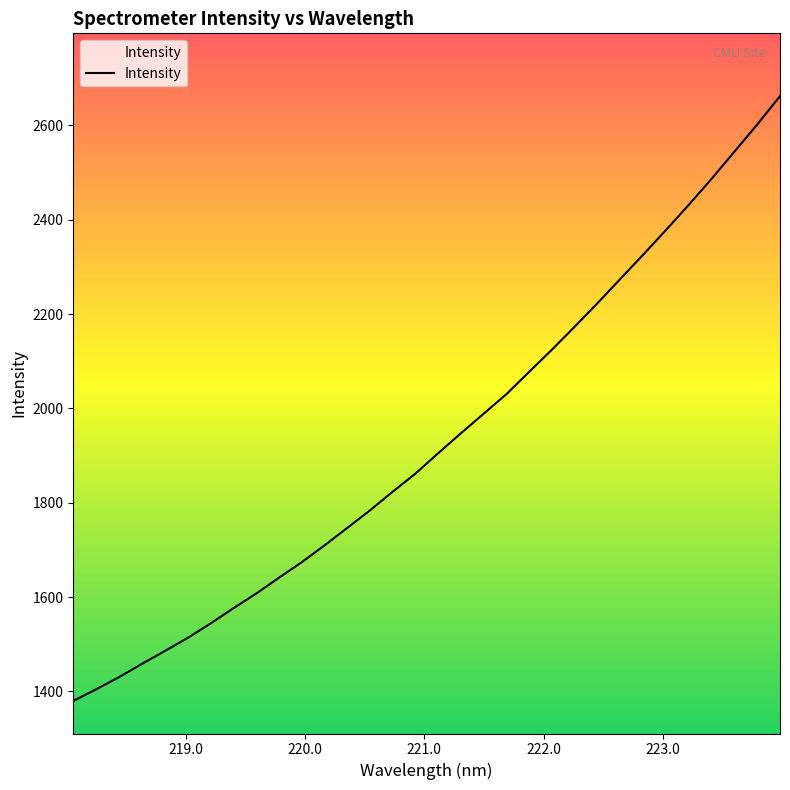

What is the smallest value displayed?

1379.6